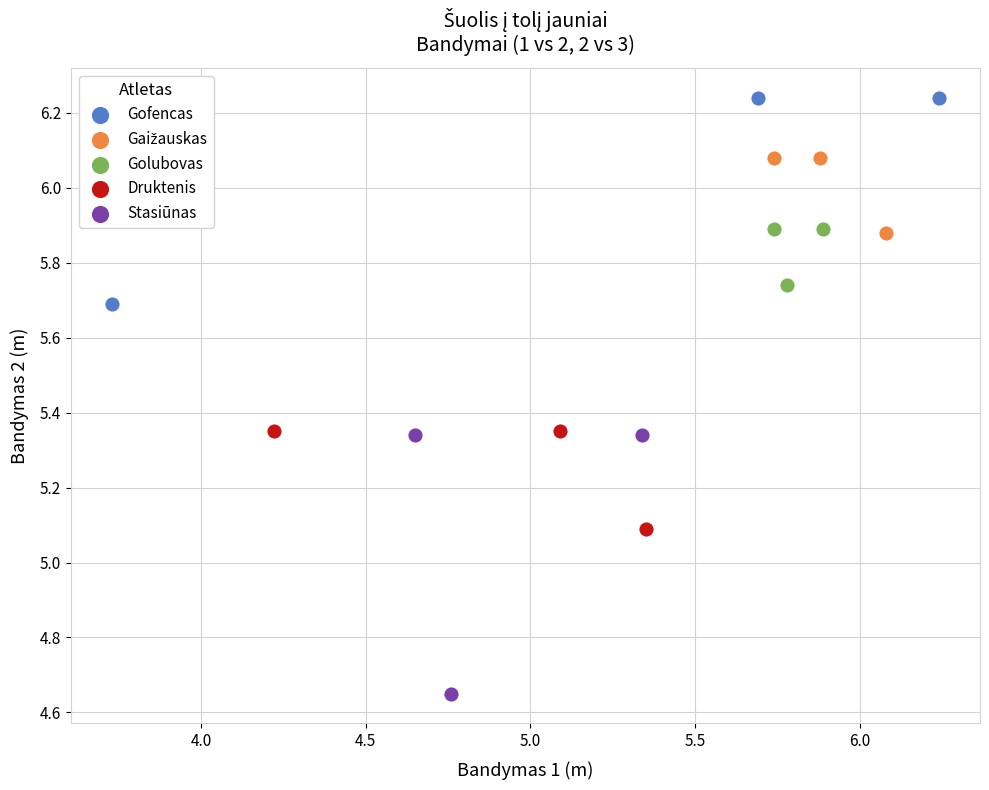

Which series reaches the maximum Y coordinate?

Gofencas